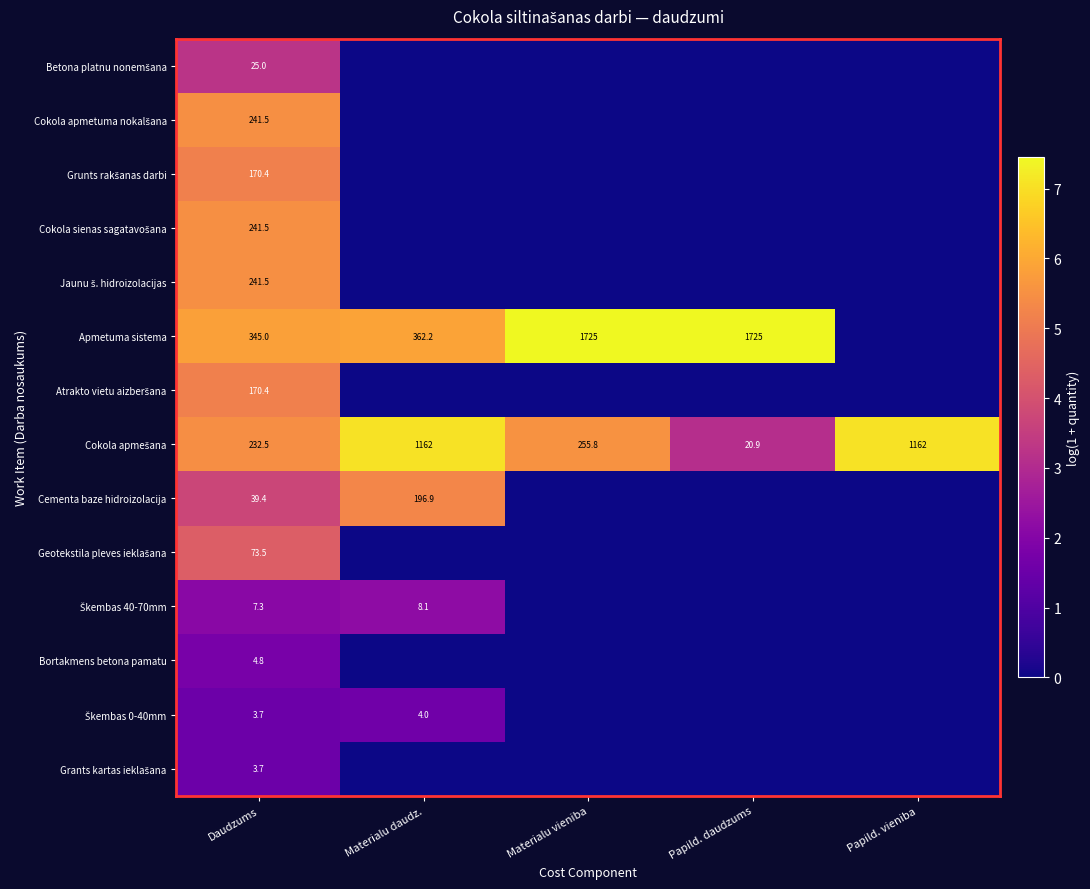

What is the spread (max minus min) of values at Materialu vieniba?

7.5